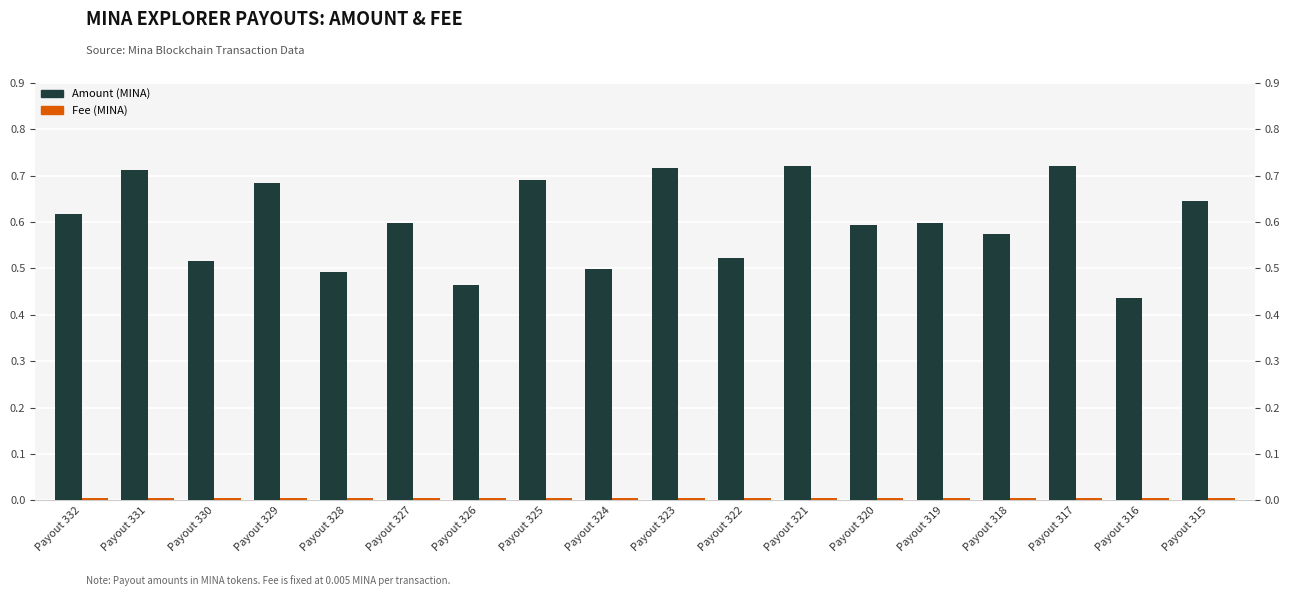

Between Payout 317 and Payout 320, which is larger?

Payout 317